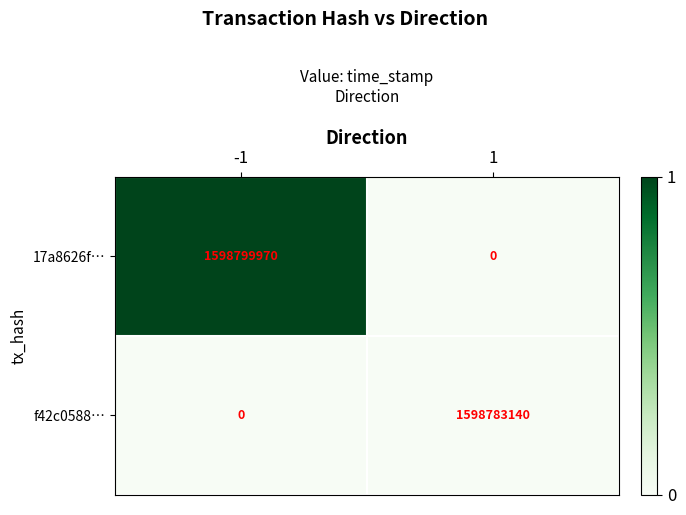

List the series in order of their peak value, lowest first.

f42c0588…, 17a8626f…